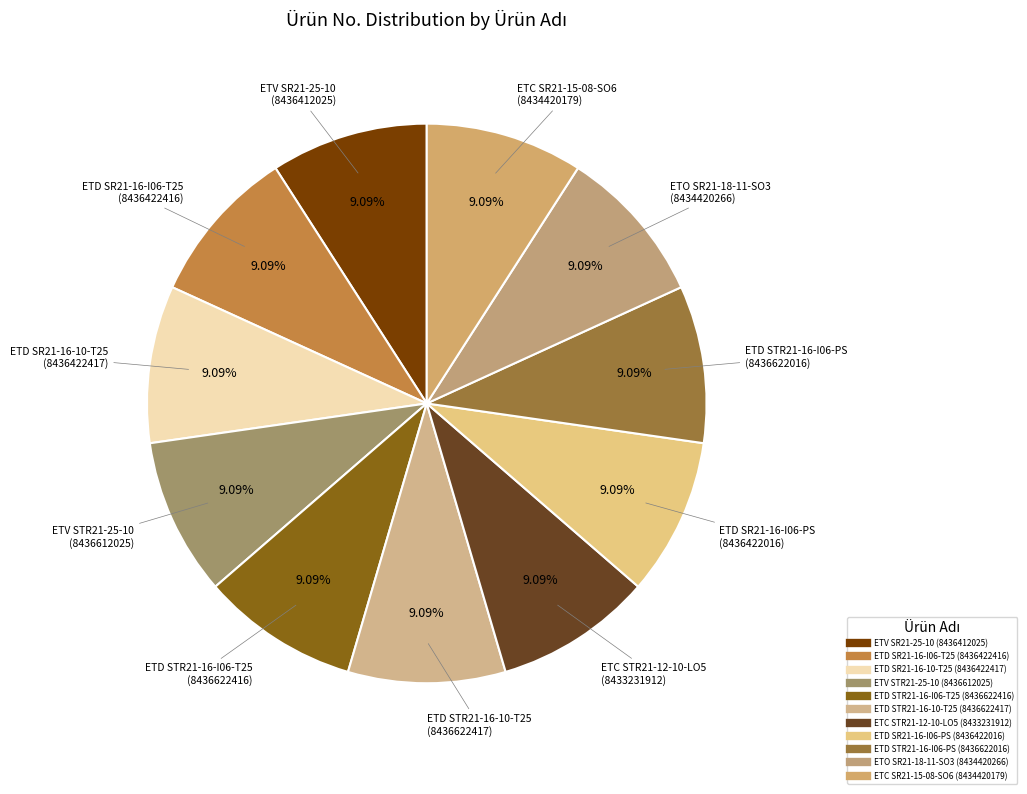

How much of the chart is everything except ETC SR21-15-08-SO6?

90.9%